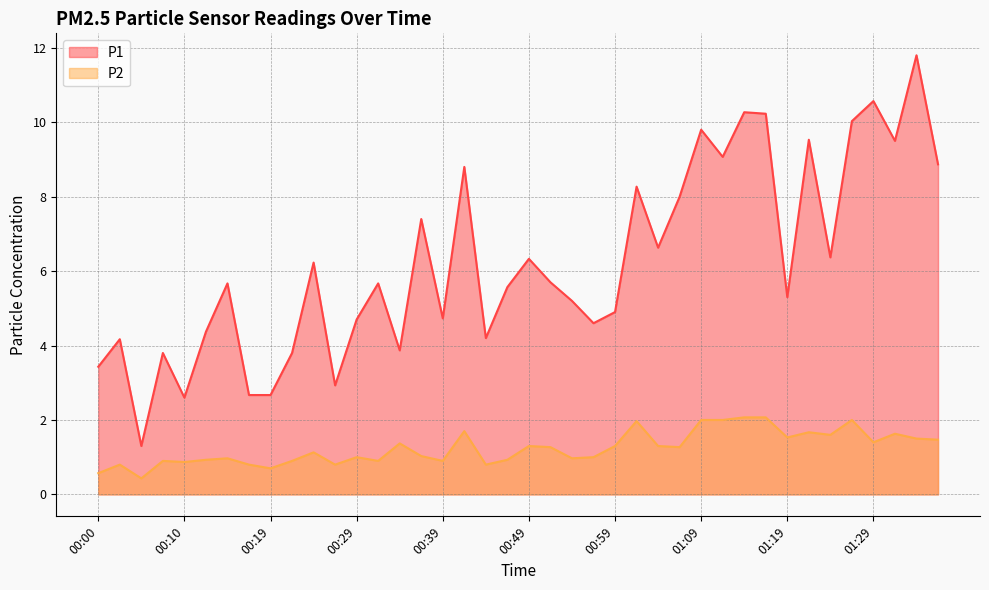

At how many categories does at least one series exceed 9?

9